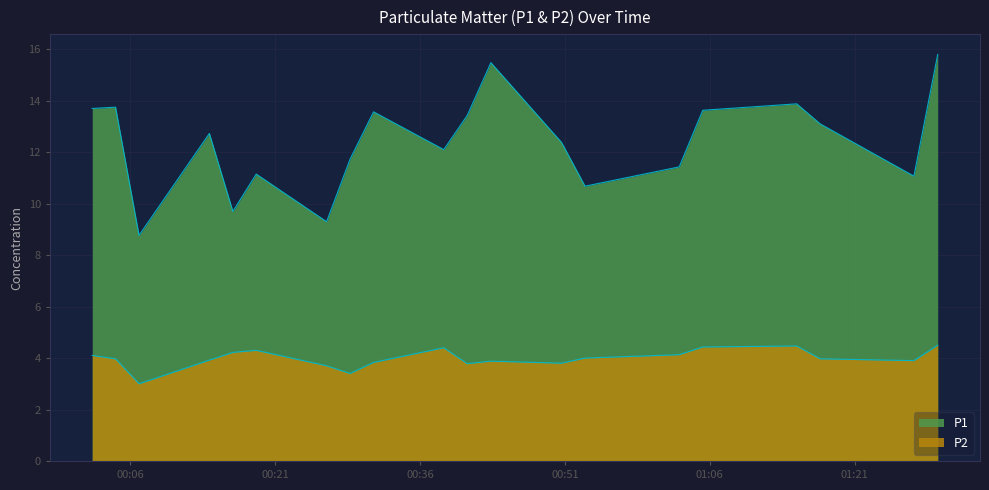

The value of P1 at 2023-04-25T00:16:37 is 16.4. True or false?

False